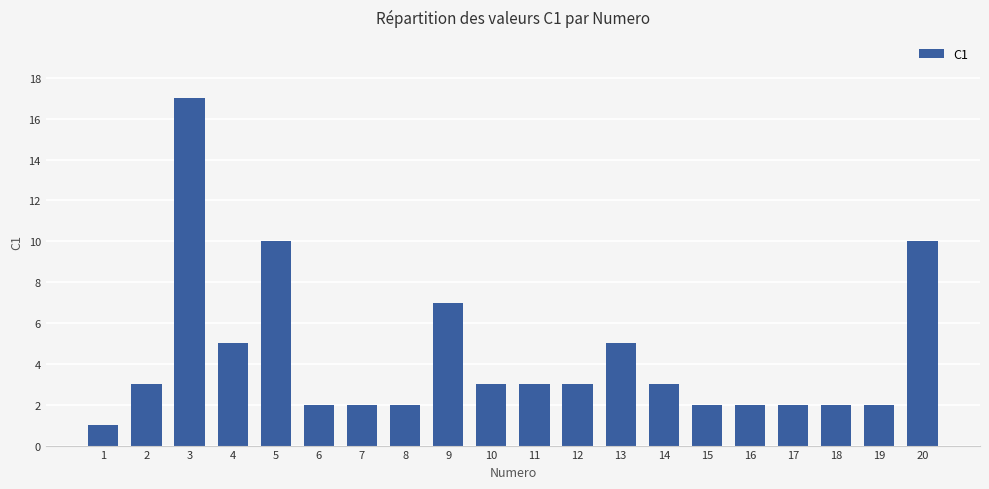

What is the value of the 19th bar from the left?

2